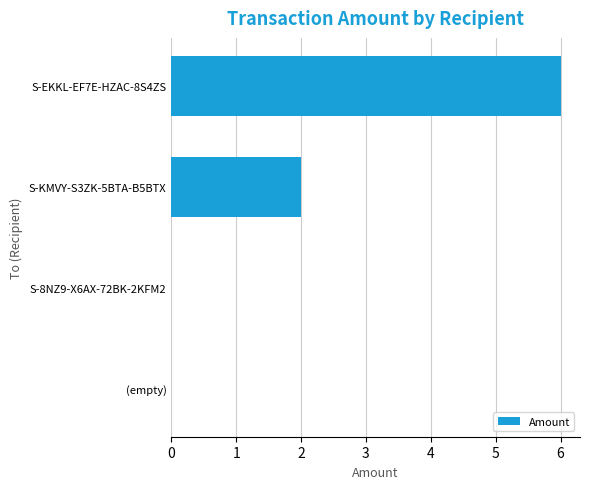

At which category does the chart reach its peak across all series?

S-EKKL-EF7E-HZAC-8S4ZS